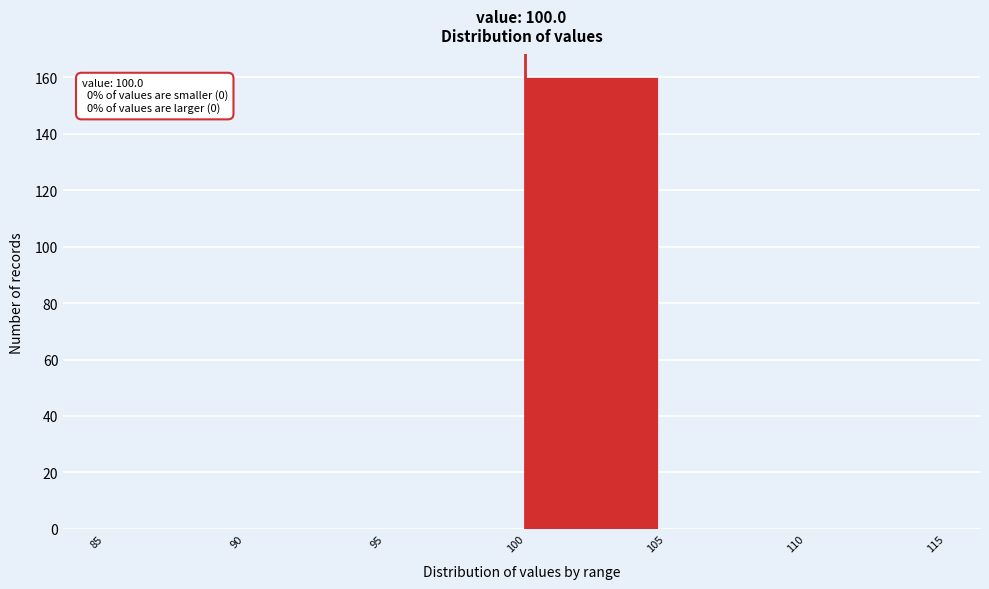

Over which range of the x-axis is the bar tallest?

100 to 105